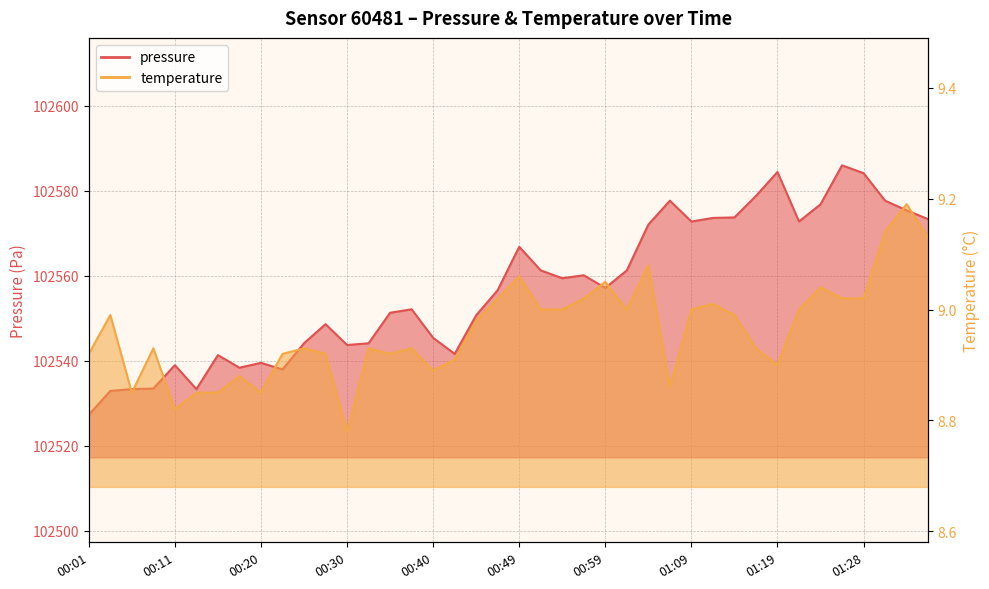

What is the maximum value shown in the chart?

102586.0